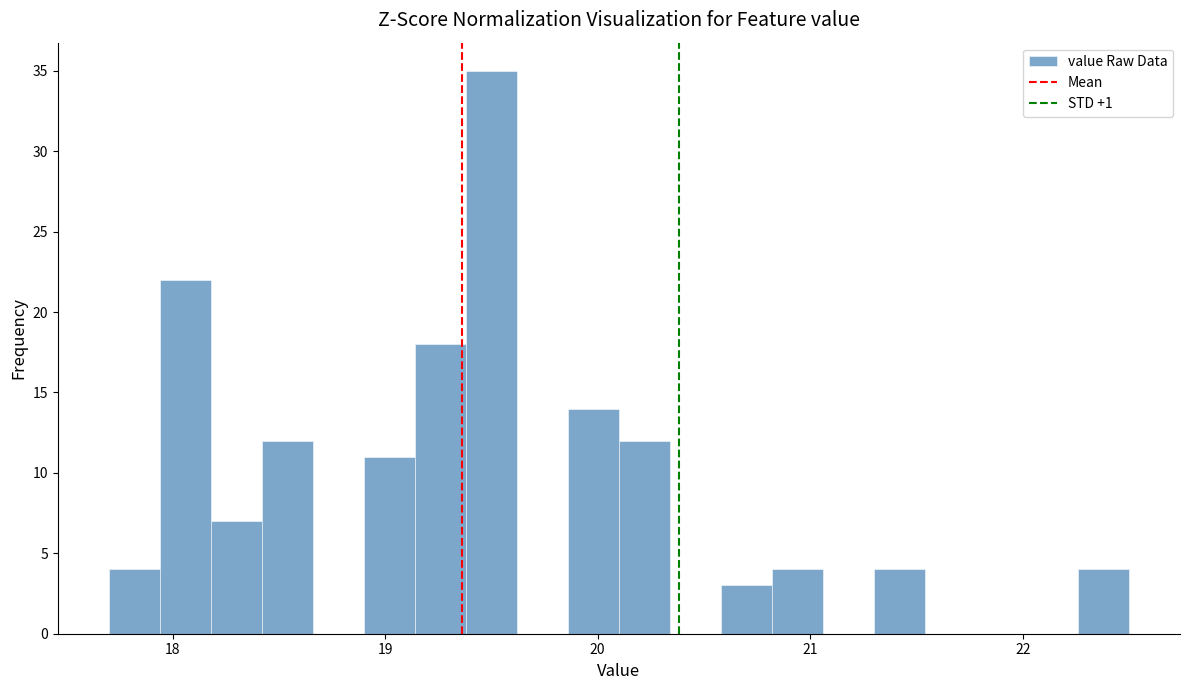

Read against the x-axis, roughly where is the centre of the tallest bar?

19.5